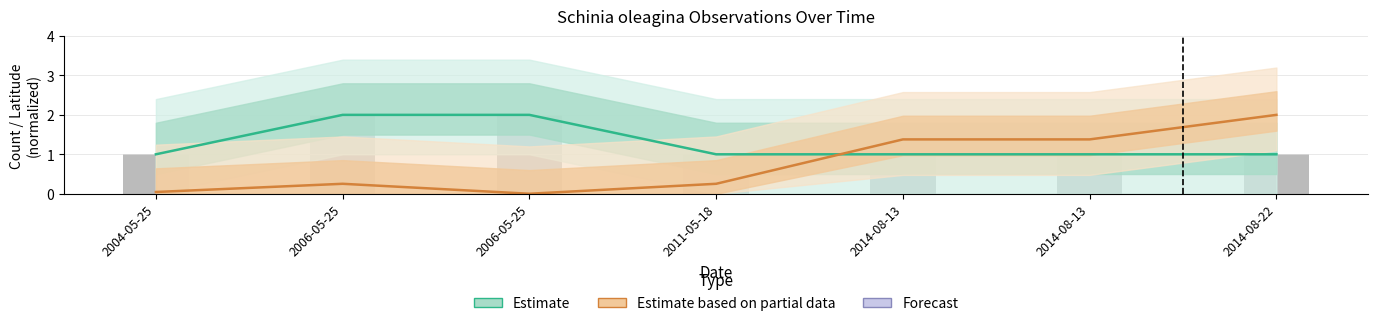

What is the lowest value of the Estimate series?

1.0